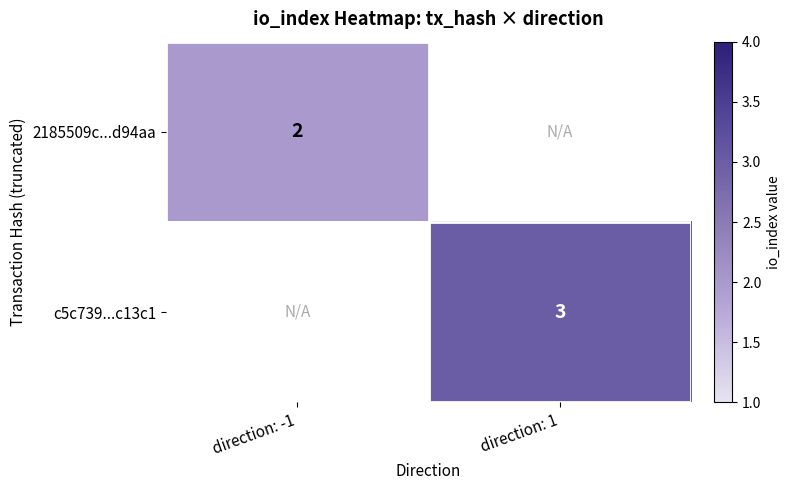

The 2185509c...d94aa series shows 2 at direction: -1. True or false?

True